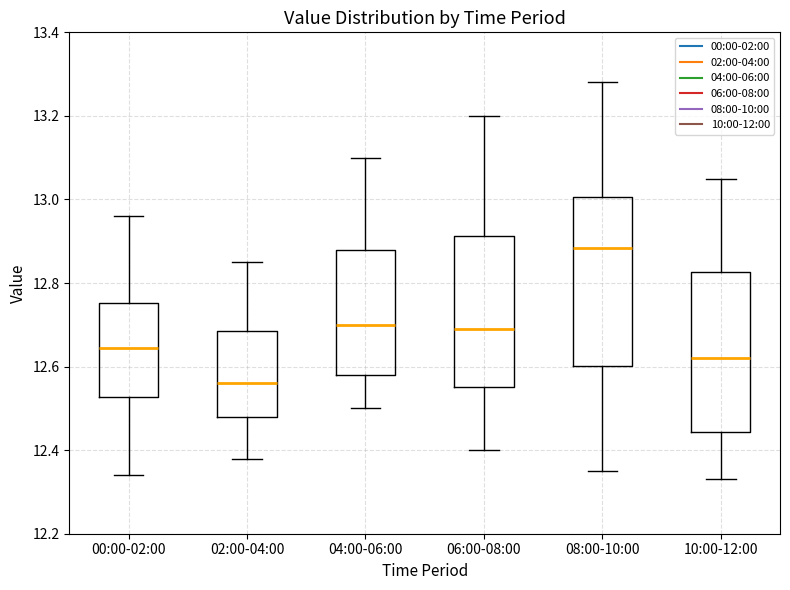

Reading left to right, transcribe this box plot: for each box, give where its median line is, the range the box spans, and where its two whiskers end, as read against the y-axis. The values are not printed on the chart, so give them approximately, as read against the axis.

00:00-02:00: median 12.64, box 12.52 to 12.76, whiskers 12.34 to 12.96
02:00-04:00: median 12.56, box 12.48 to 12.68, whiskers 12.38 to 12.86
04:00-06:00: median 12.70, box 12.58 to 12.88, whiskers 12.50 to 13.10
06:00-08:00: median 12.70, box 12.56 to 12.92, whiskers 12.40 to 13.20
08:00-10:00: median 12.88, box 12.60 to 13.00, whiskers 12.36 to 13.28
10:00-12:00: median 12.62, box 12.44 to 12.82, whiskers 12.34 to 13.06